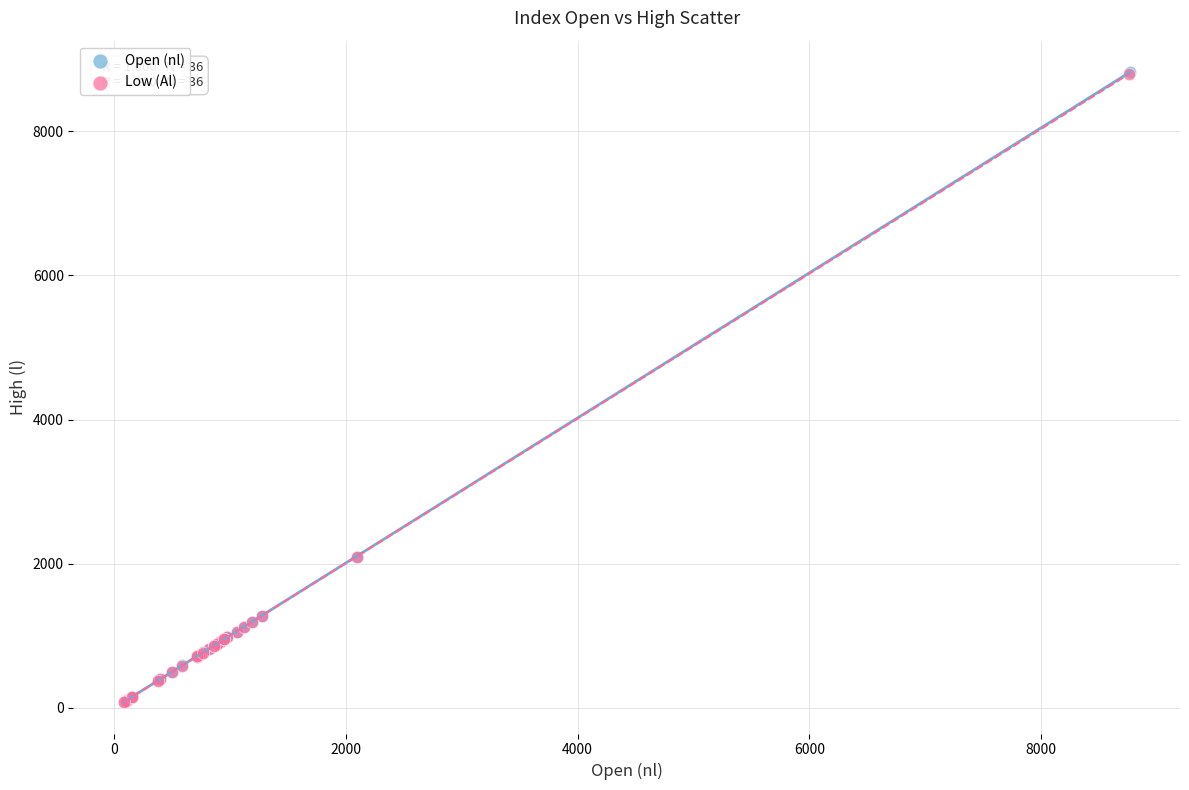

What are all the series names shown in the legend?

Open (nl), Low (Al)